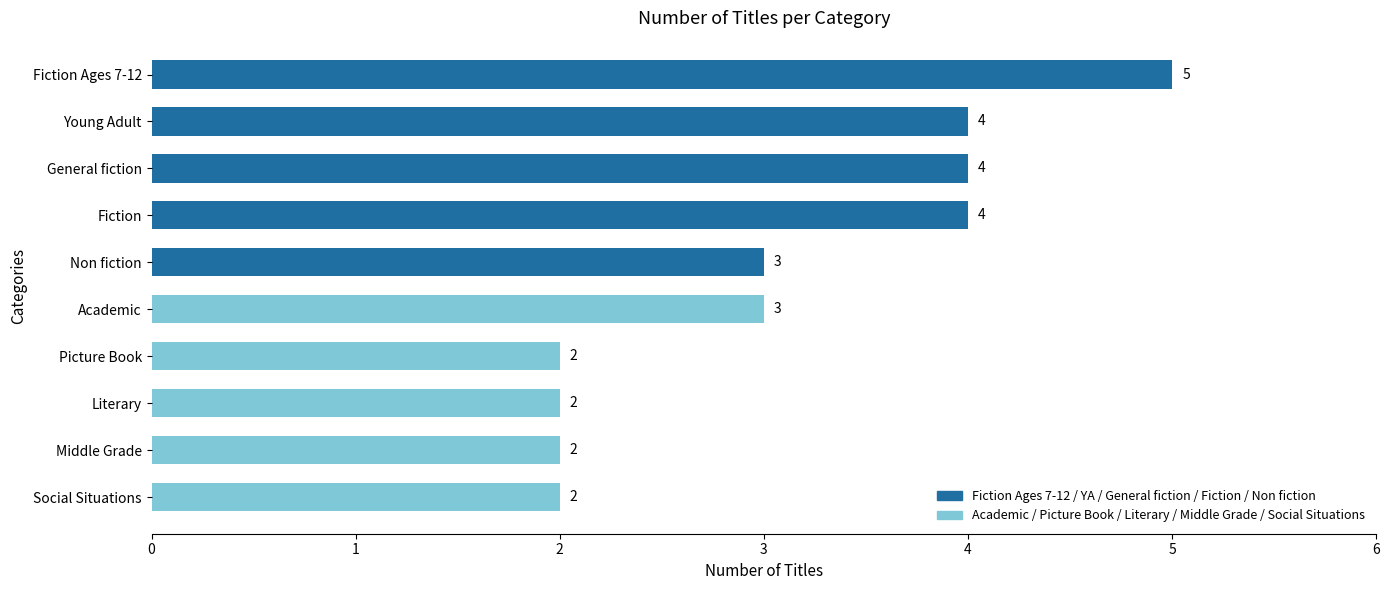

Is it true that the value at General fiction is 4?

True